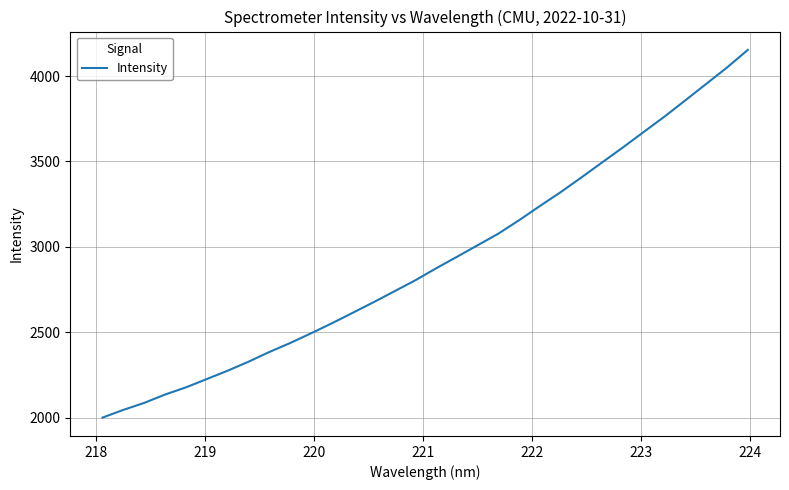

What is the difference between the maximum and second lowest values?

2108.4